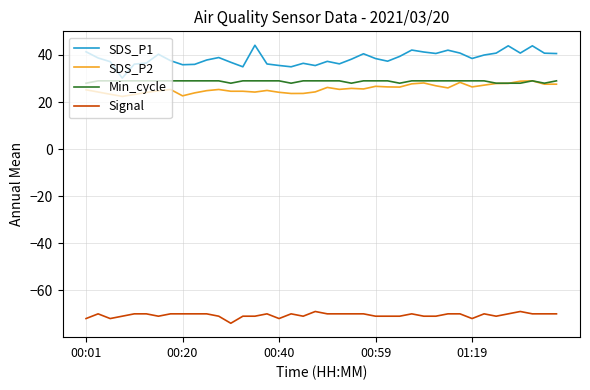

How many series are shown in this chart?

4